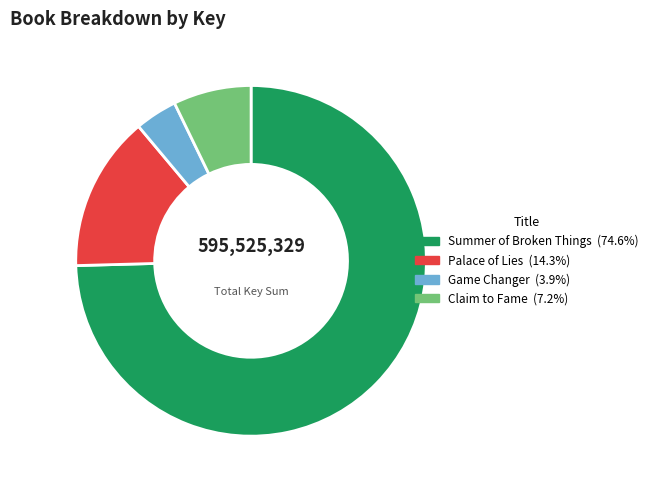

Between Summer of Broken Things and Game Changer, which is larger?

Summer of Broken Things